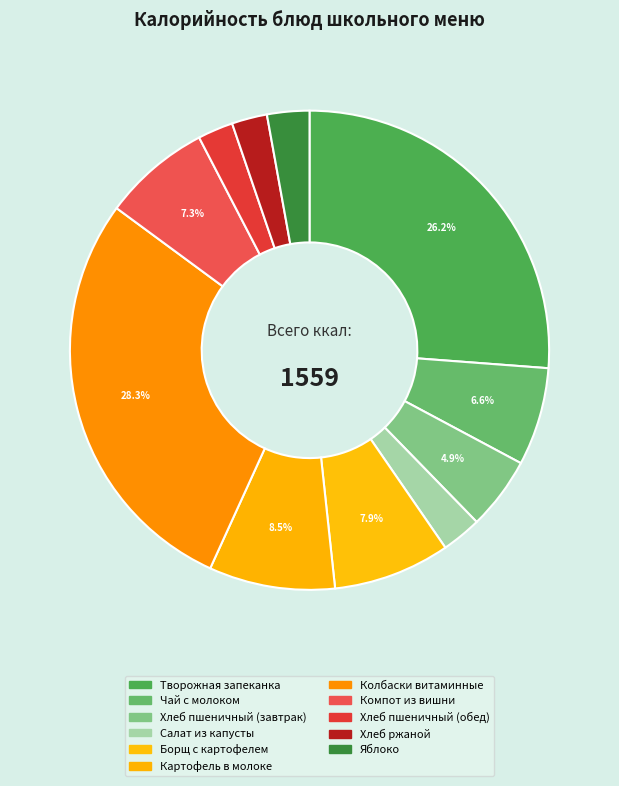

The Колбаски витаминные slice represents 15% of the pie. True or false?

False